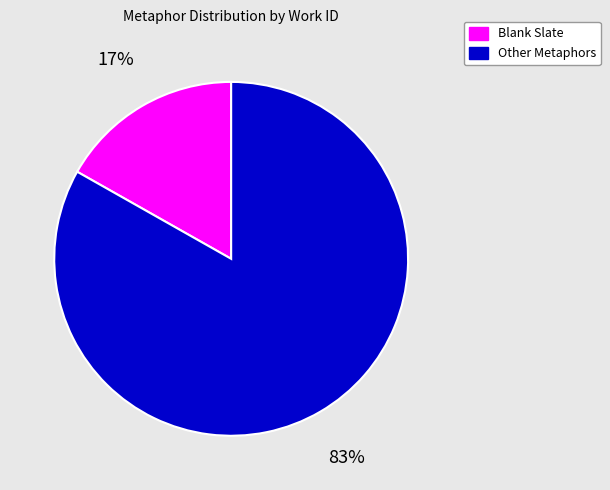

To the nearest percent, what is the difference between the largest and smallest slice percentages?

66%